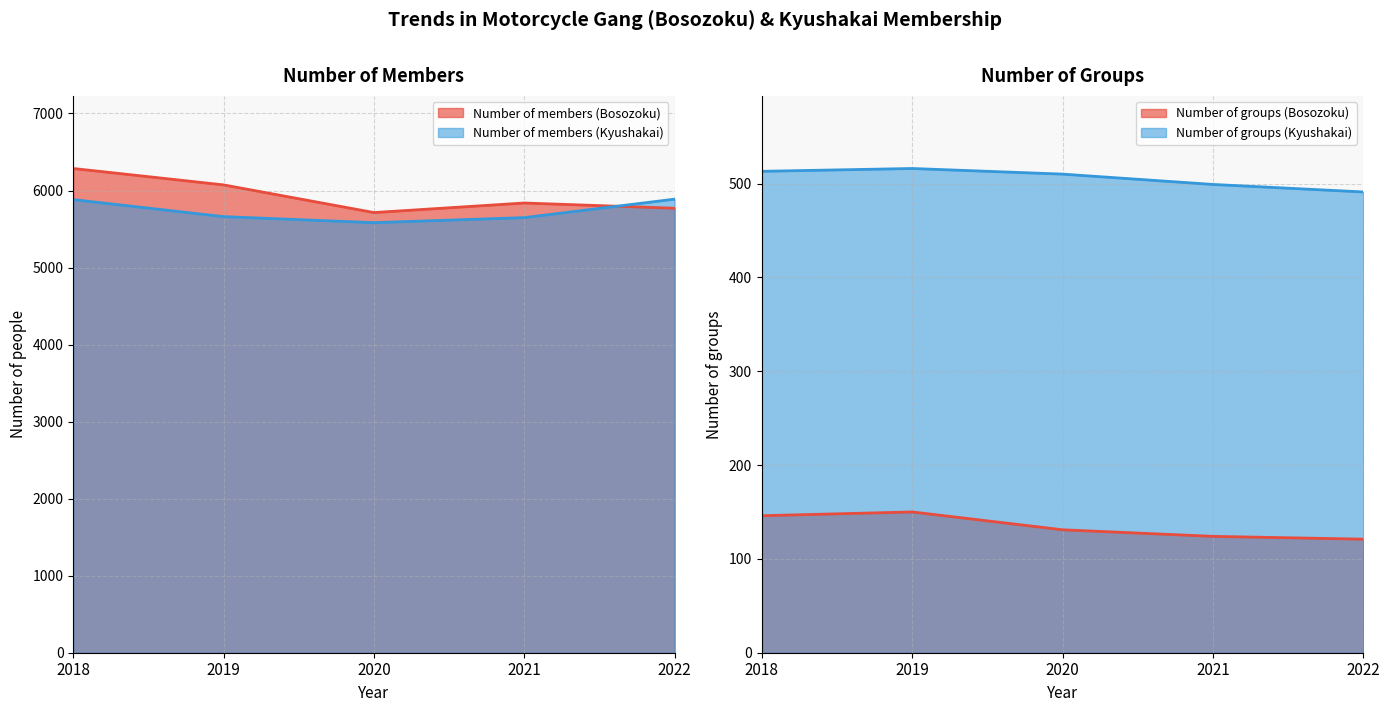

Between 2022 and 2020, which is larger?

2020